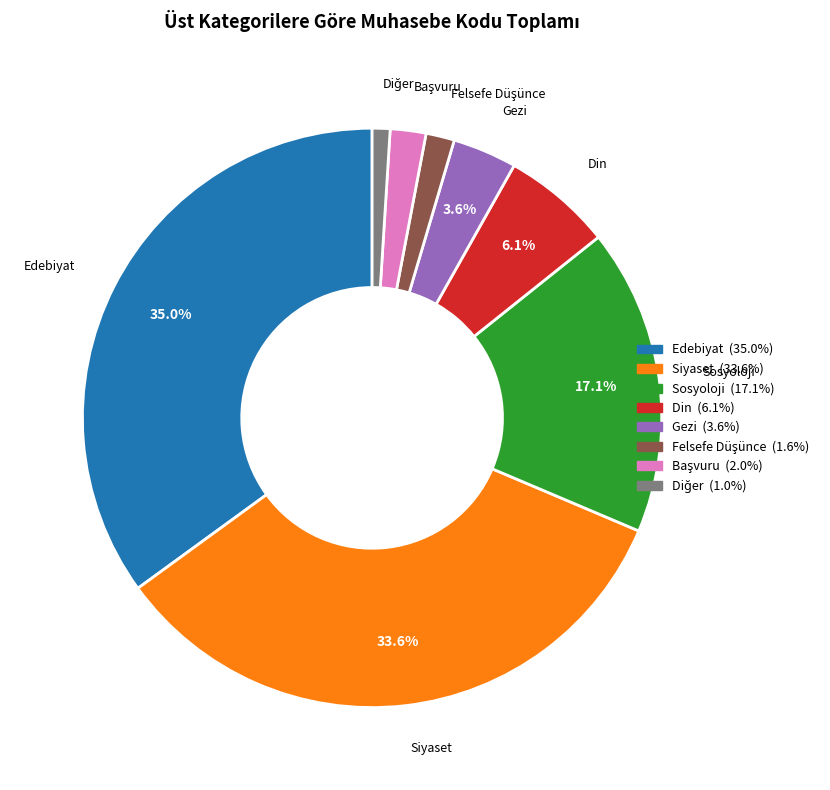

Approximately how many times larger is the value at Sosyoloji compared to Siyaset?

0.5